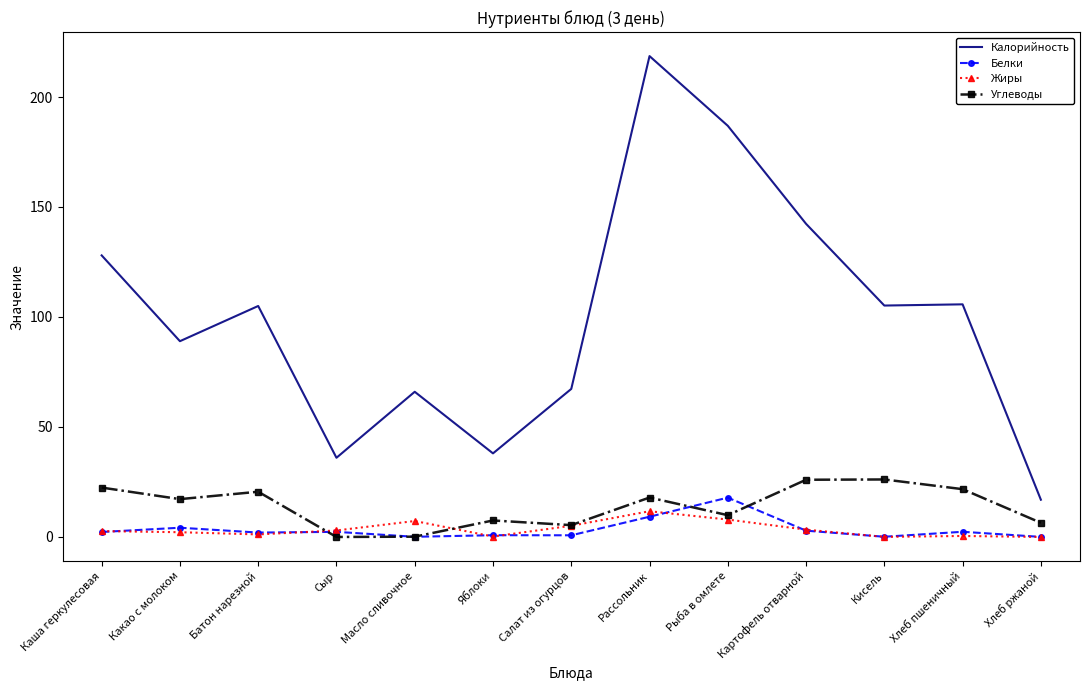

In Углеводы, how many points are lower than both neighbors (excluding endpoints)?

4